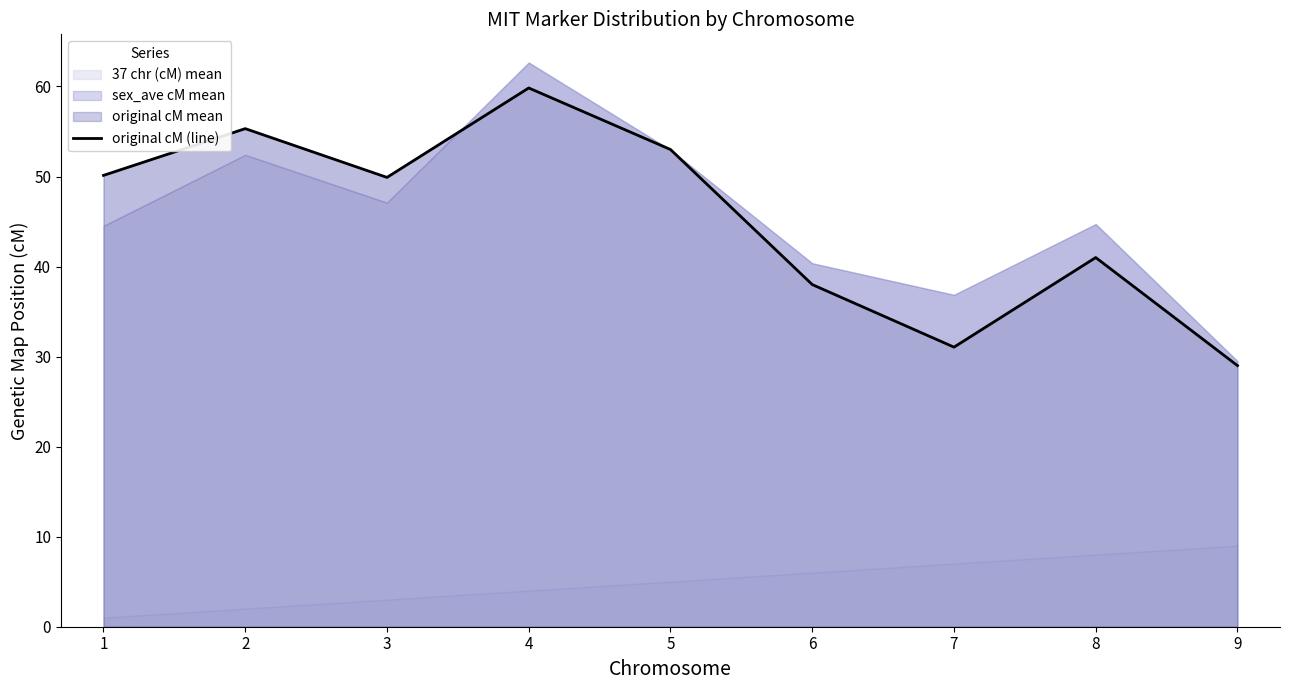

What is the average value?

45.2